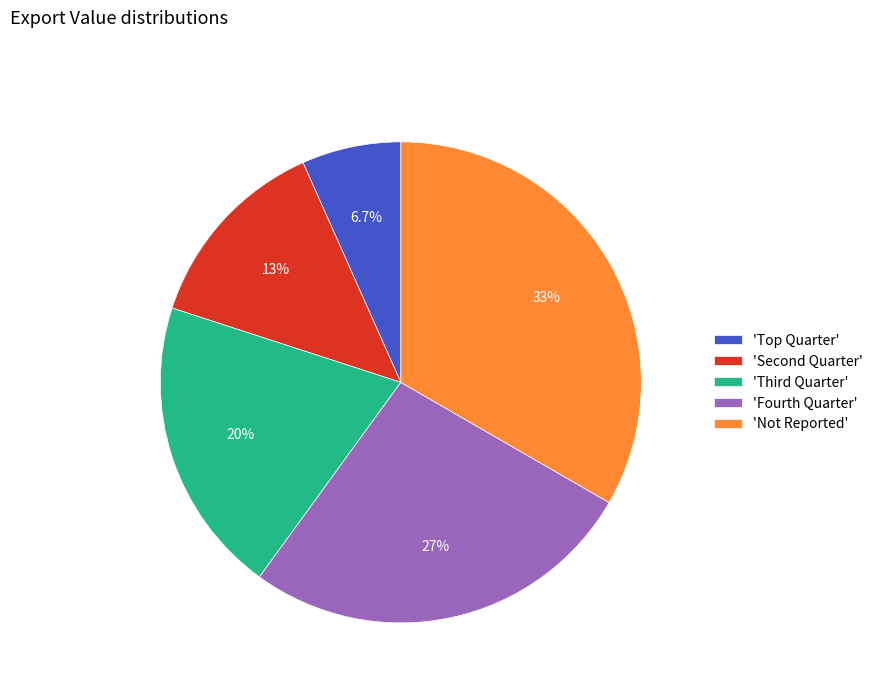

What is the largest slice in the pie chart?

'Not Reported'